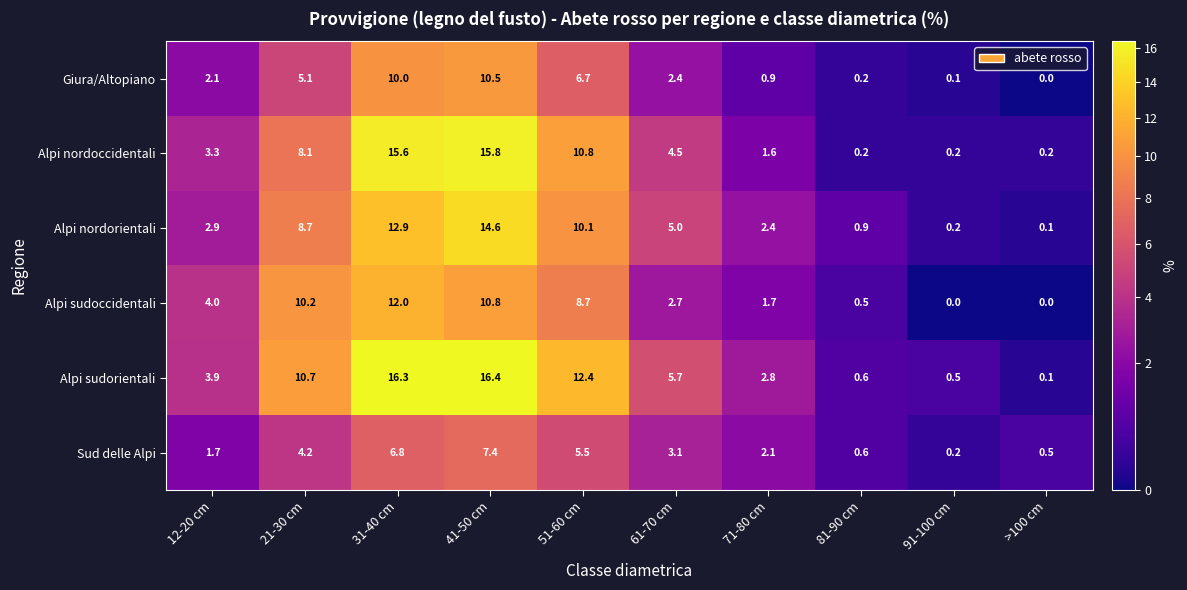

The Alpi sudoccidentali series shows -4.0 at 91-100 cm. True or false?

False